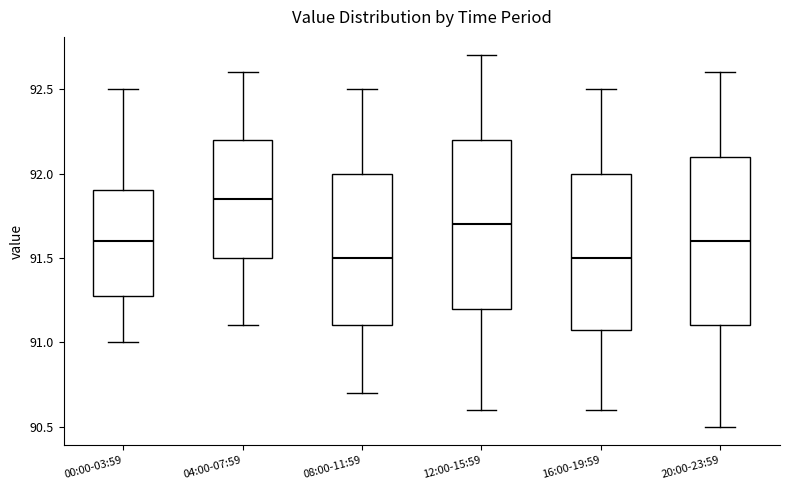

Reading left to right, read every box against the y-axis: the position of its median line, the range the box covers, and the ends of its whiskers. The values are not printed on the chart, so give them approximately, as read against the axis.

00:00-03:59: median 91.60, box 91.30 to 91.90, whiskers 91.00 to 92.50
04:00-07:59: median 91.85, box 91.50 to 92.20, whiskers 91.10 to 92.60
08:00-11:59: median 91.50, box 91.10 to 92.00, whiskers 90.70 to 92.50
12:00-15:59: median 91.70, box 91.20 to 92.20, whiskers 90.60 to 92.70
16:00-19:59: median 91.50, box 91.10 to 92.00, whiskers 90.60 to 92.50
20:00-23:59: median 91.60, box 91.10 to 92.10, whiskers 90.50 to 92.60